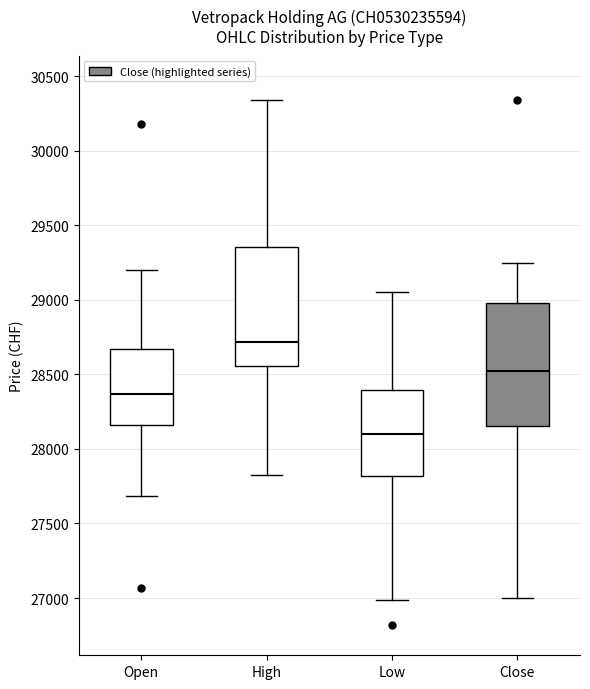

Reading left to right, read every box against the y-axis: the position of its median line, the range the box covers, and the ends of its whiskers. The values are not printed on the chart, so give them approximately, as read against the axis.

Open: median 28350, box 28150 to 28650, whiskers 27700 to 29200
High: median 28700, box 28550 to 29350, whiskers 27800 to 30350
Low: median 28100, box 27800 to 28400, whiskers 27000 to 29050
Close: median 28500, box 28150 to 29000, whiskers 27000 to 29250